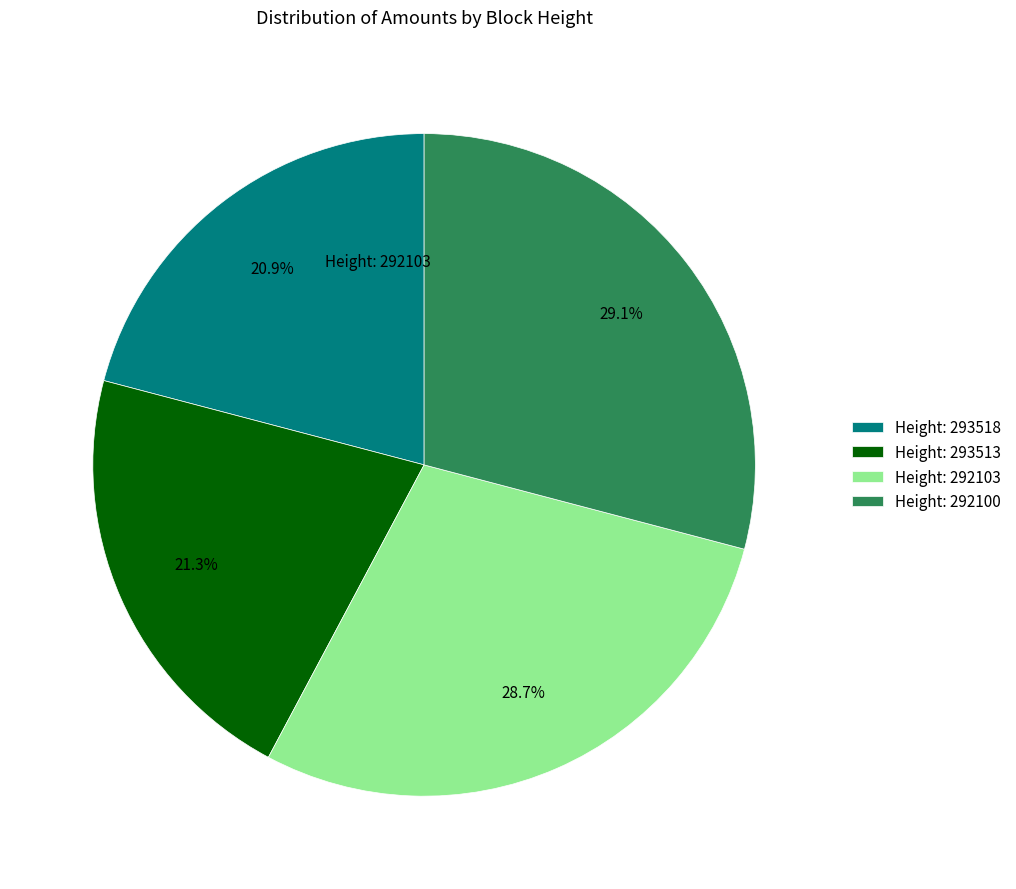

What is the ratio of the value at Height: 292100 to the value at Height: 293518?

1.4